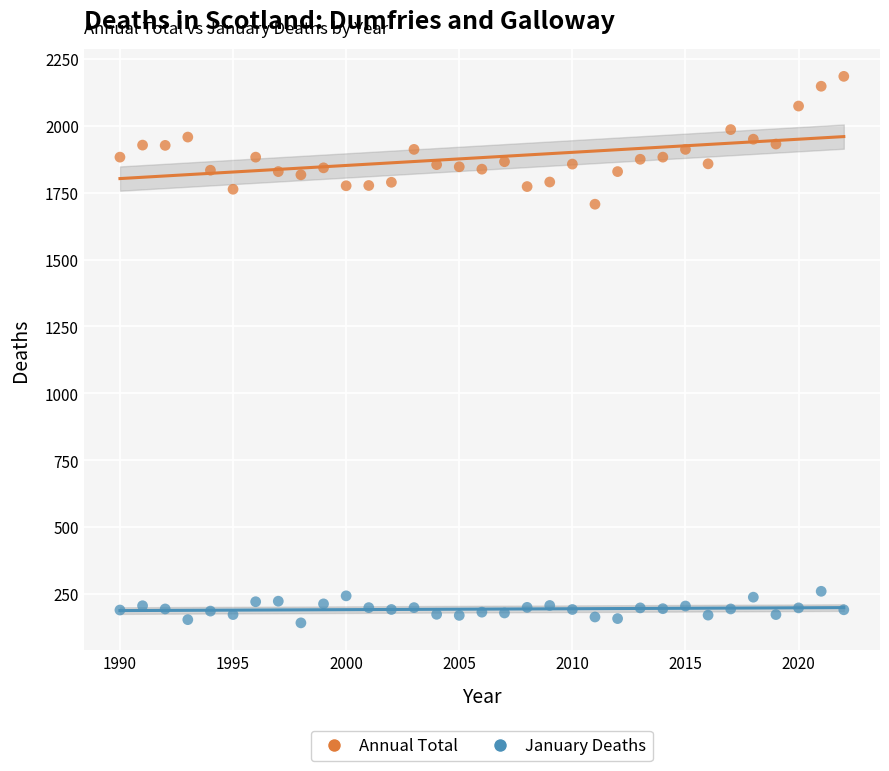

What is the X range (max minus min) for the scatter plot?

32